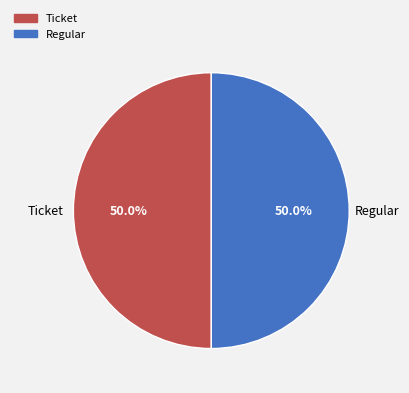

What is the ratio of the value at Ticket to the value at Regular?

1.0